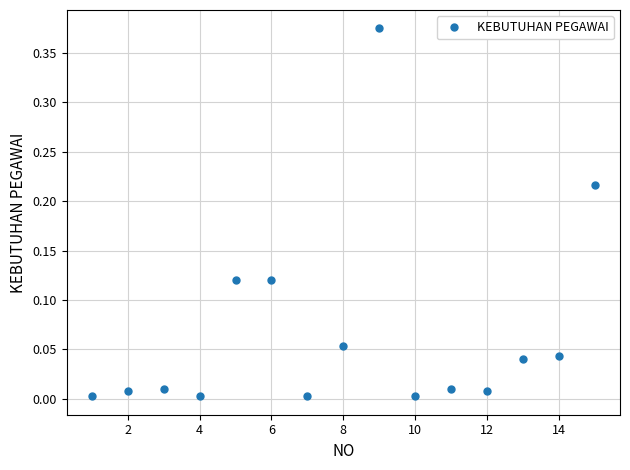

True or false: there are more than 1 points higher than both neighbors.

True